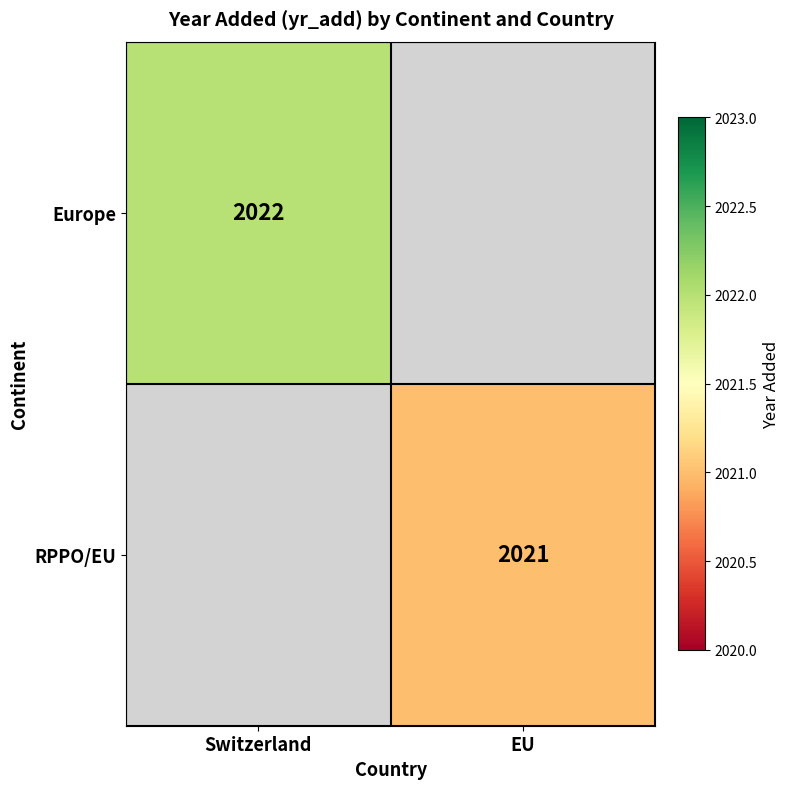

At how many categories does at least one series exceed 2021?

1